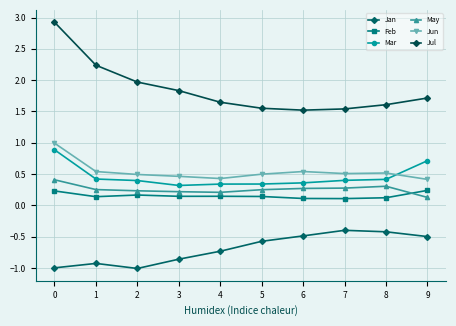

Is the value of Mar at 0 greater than the value of Jan at 5?

Yes